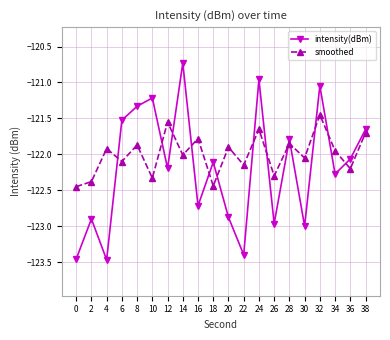

At which category is the sum across all series the highest?

32